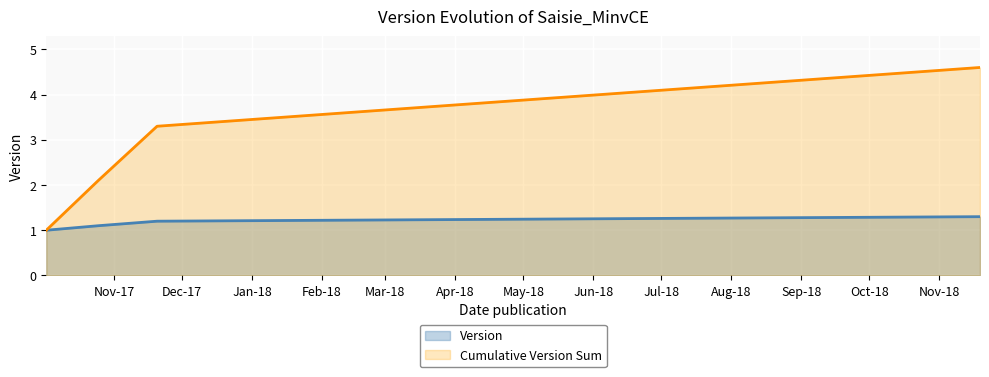

How many values are between 1 and 2?

4